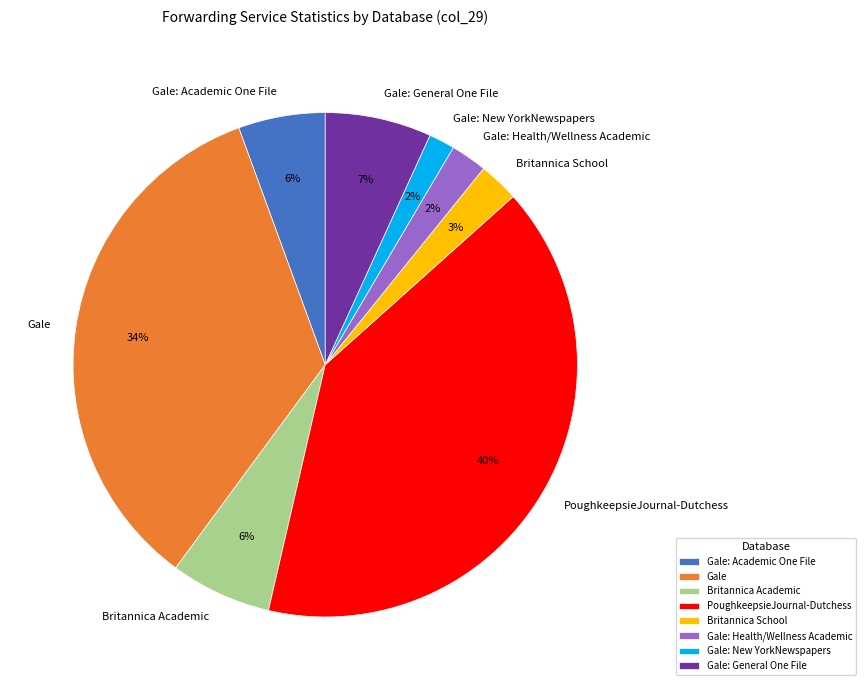

Combined, do Gale: Academic One File and Gale account for over 50%?

No